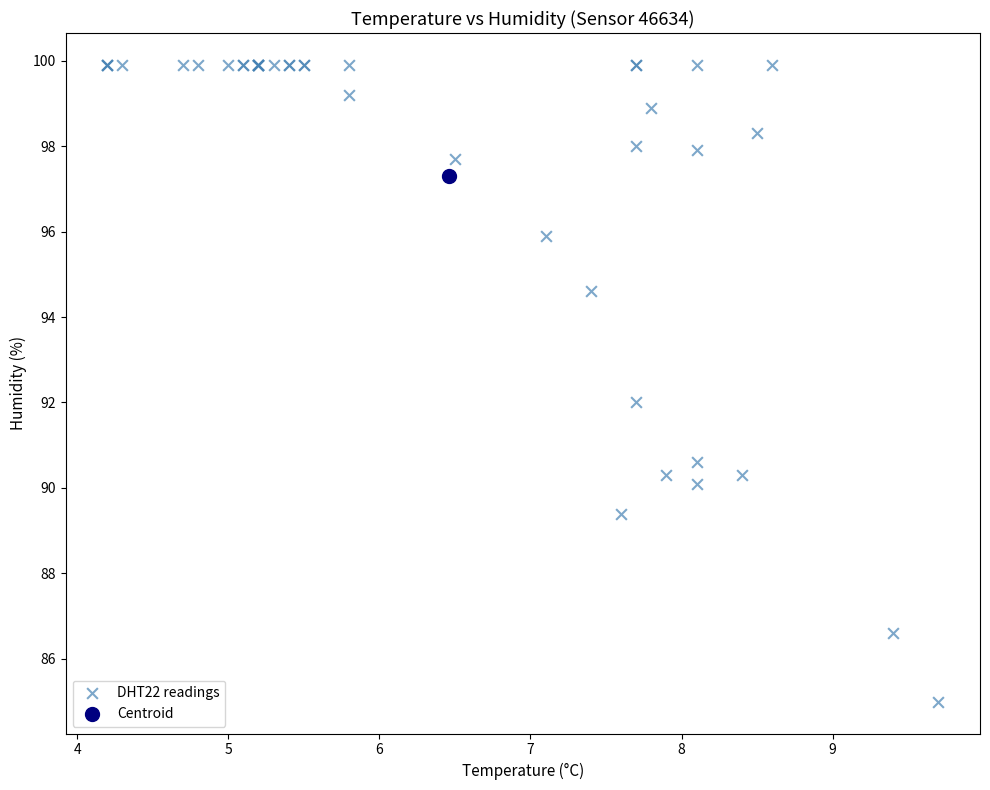

What are all the series names shown in the legend?

DHT22 readings, Centroid